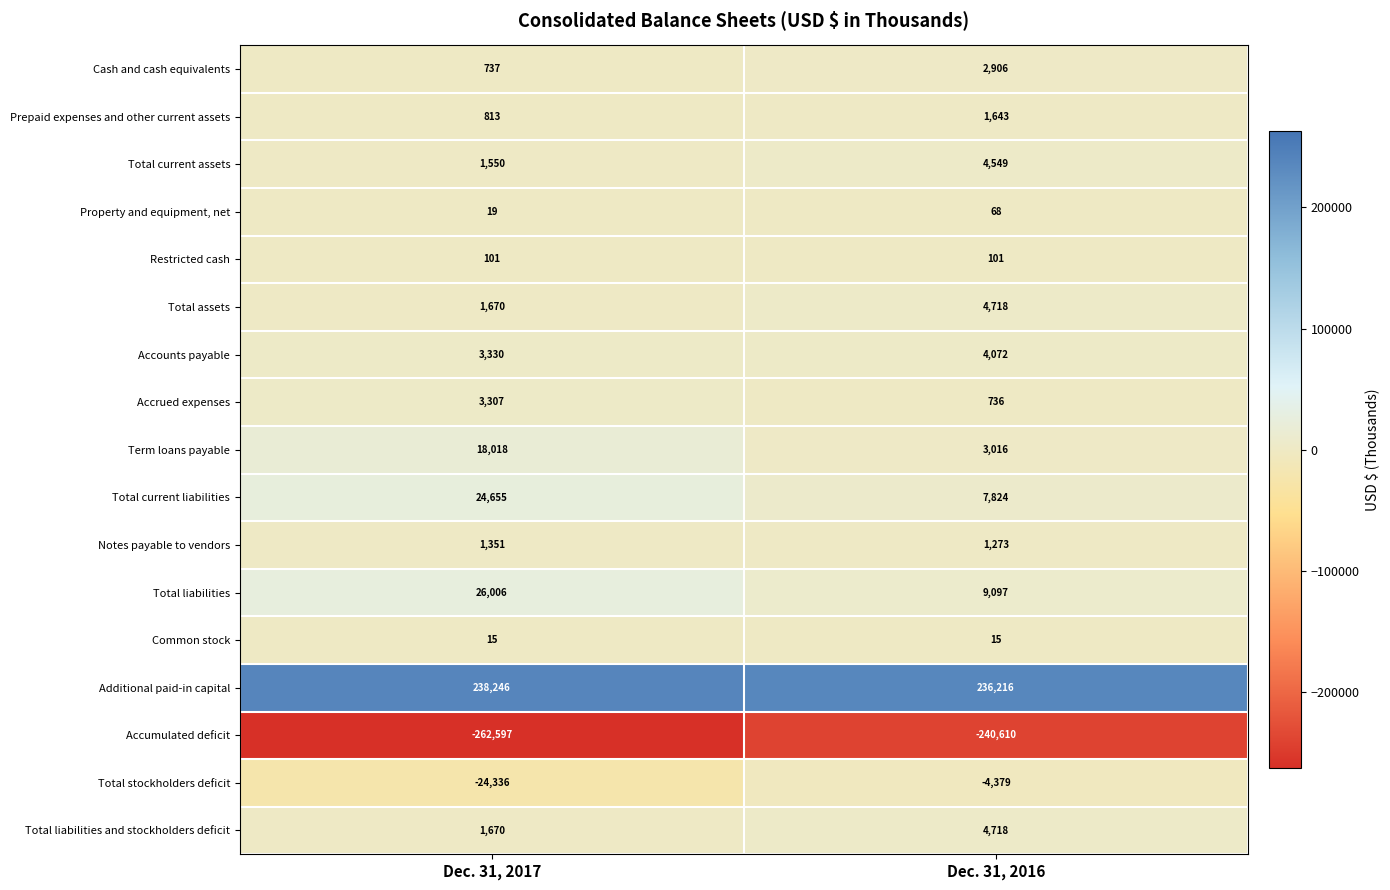

The Total liabilities and stockholders deficit series shows 4718 at Dec. 31, 2016. True or false?

True